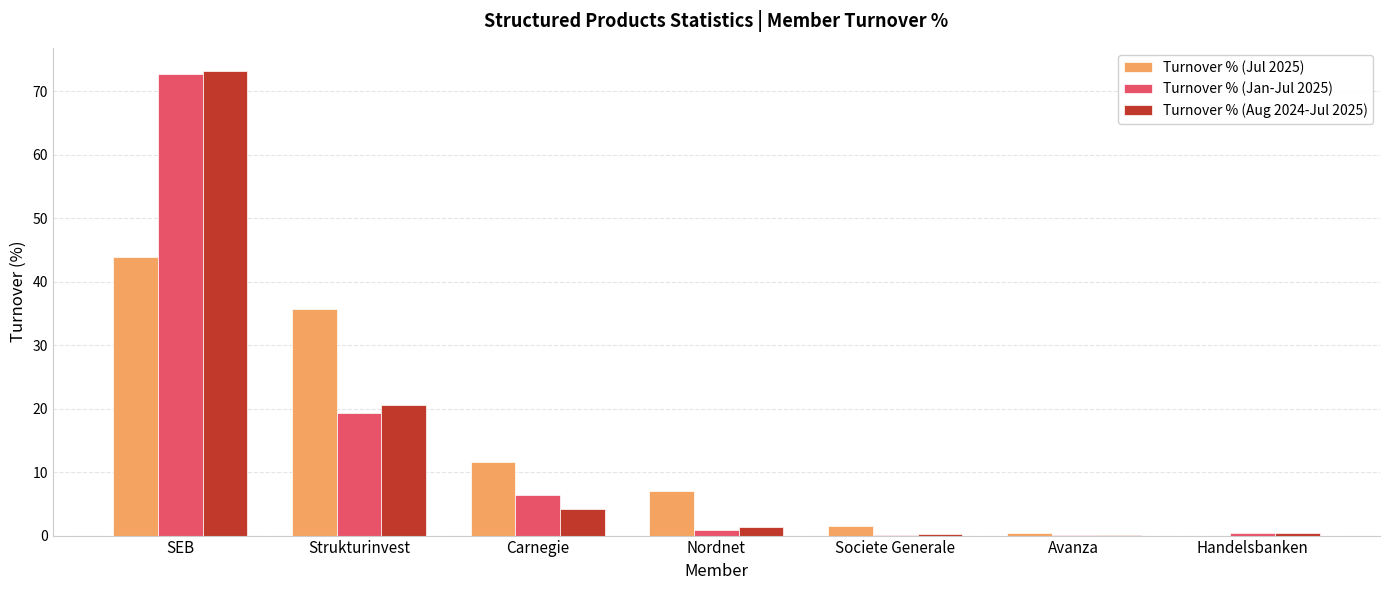

What is the sum of all Turnover % (Jul 2025) values?

100.0